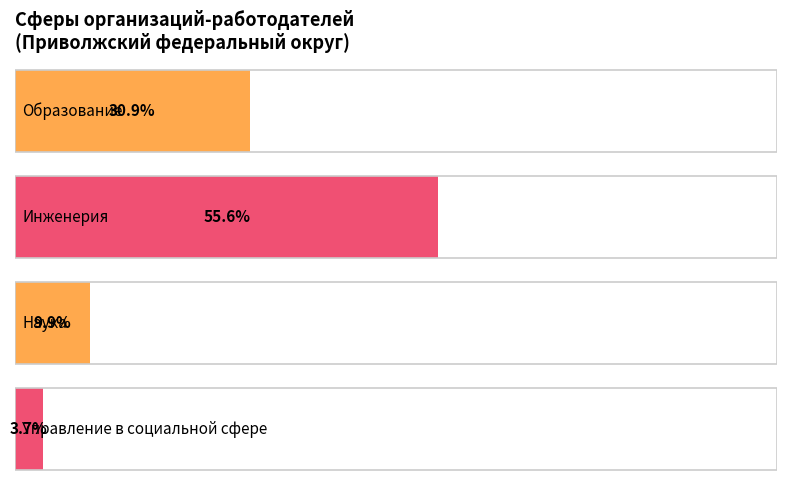

Is it true that Образование equals 7 at Республика Мордовия?

False